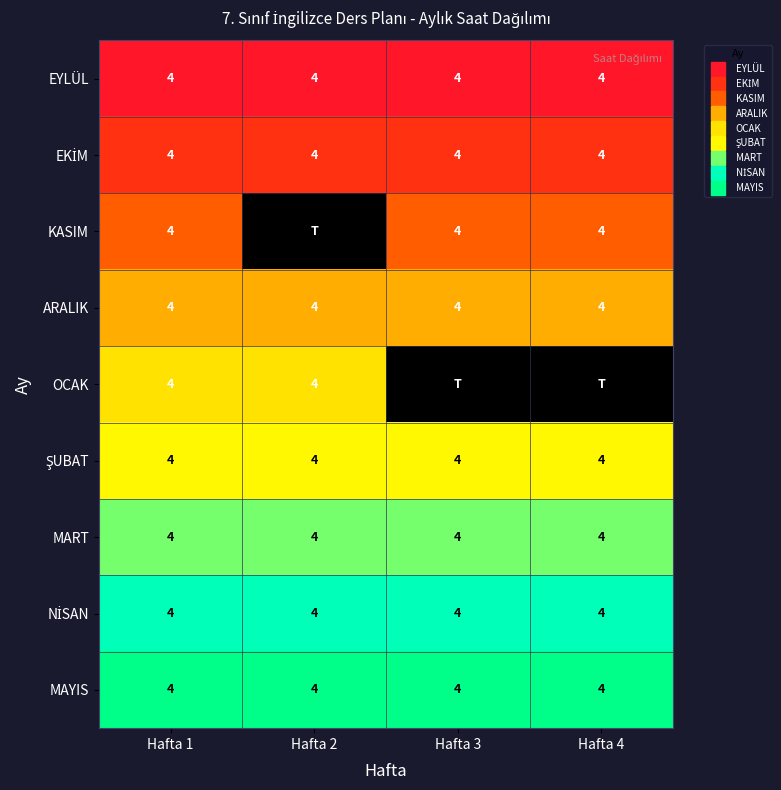

True or false: MAYIS has a value of 9 at Hafta 1.

True